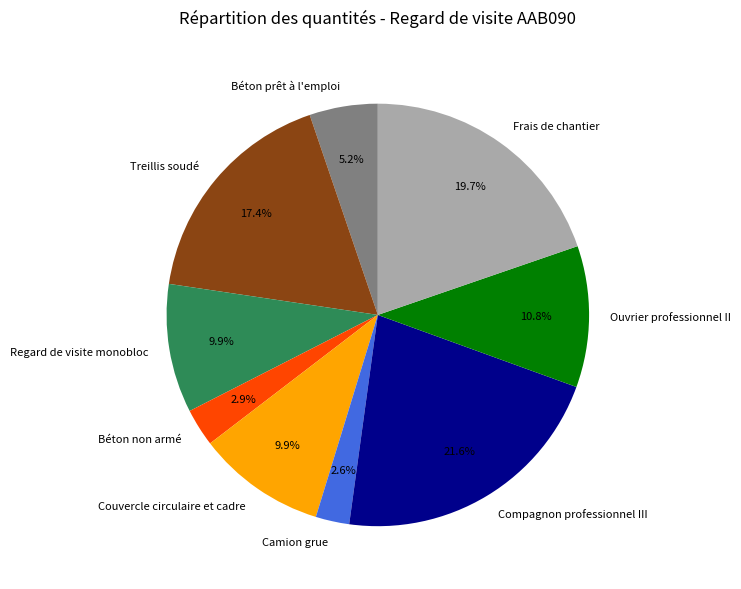

To the nearest percent, what is the difference between the Frais de chantier and Béton non armé slice percentages?

17%